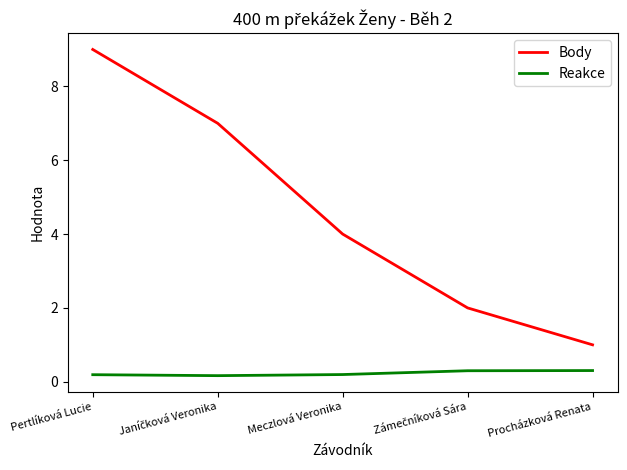

Which series has the widest spread of values?

Body